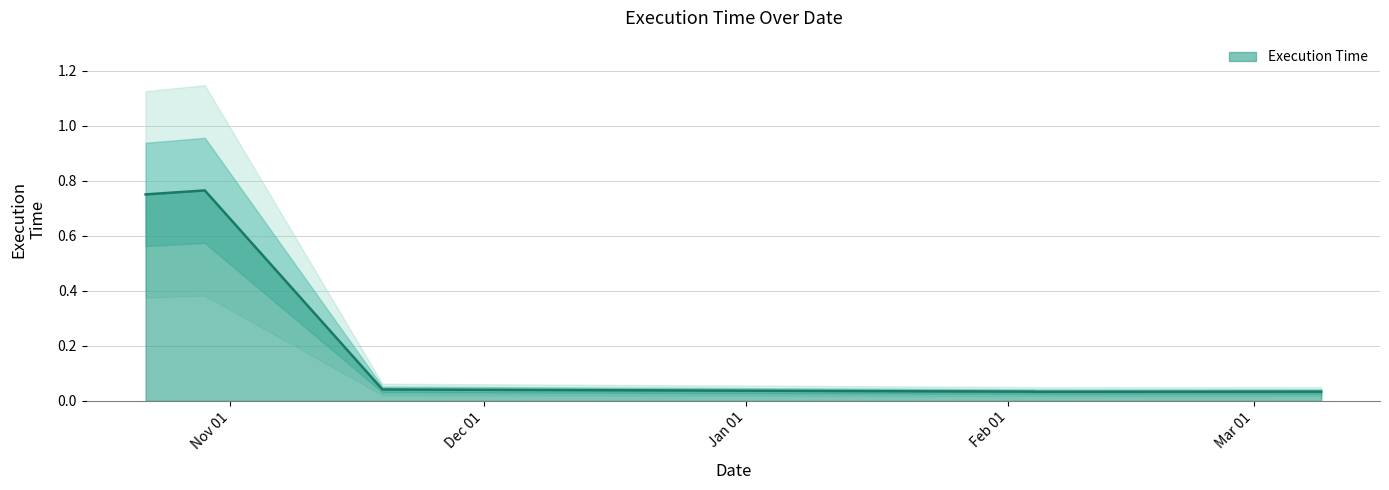

How many interior local peaks (higher than both neighbors) does the data have?

1